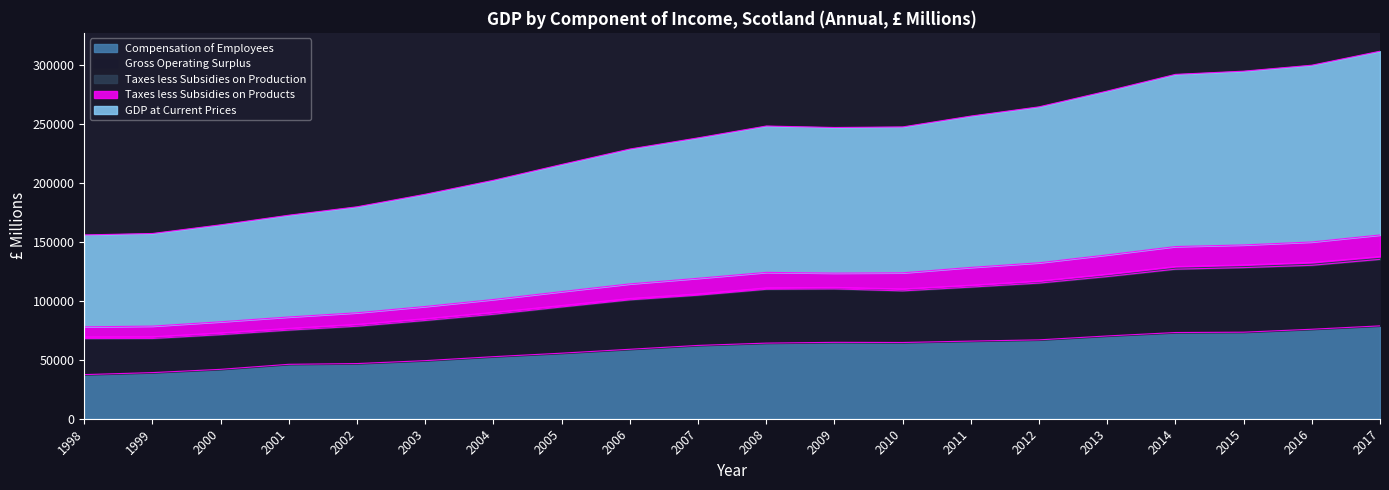

What is the lowest value of the Compensation of Employees series?

37420